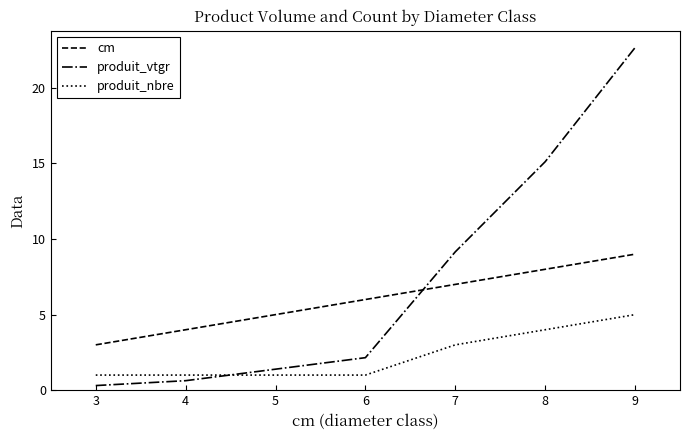

Is it true that cm equals 8.0 at 8?

True